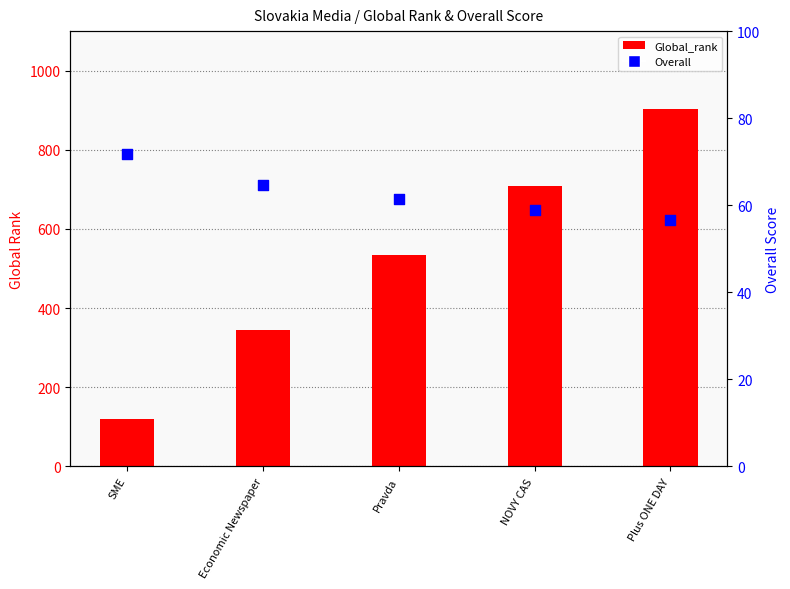

At which category is the sum across all series the highest?

Plus ONE DAY